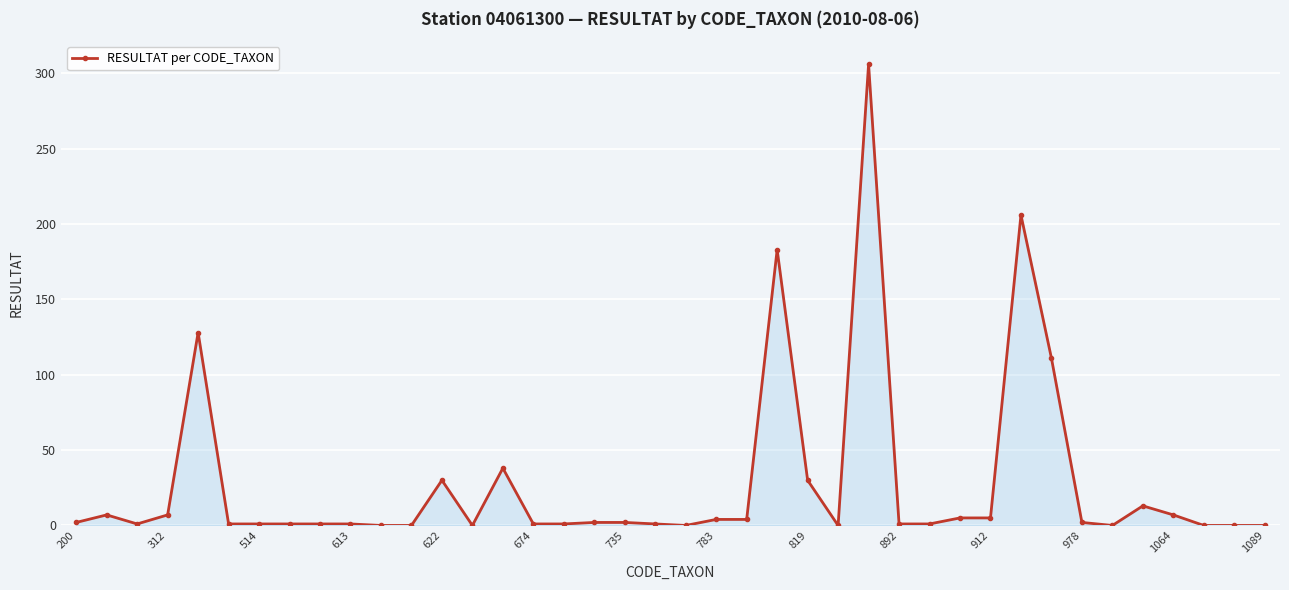

True or false: the data has more than 0 interior local peaks.

True